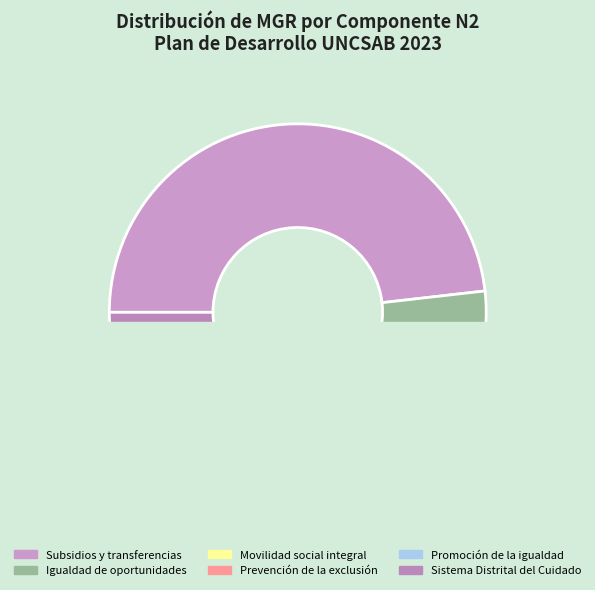

How many segments does this pie chart have?

6